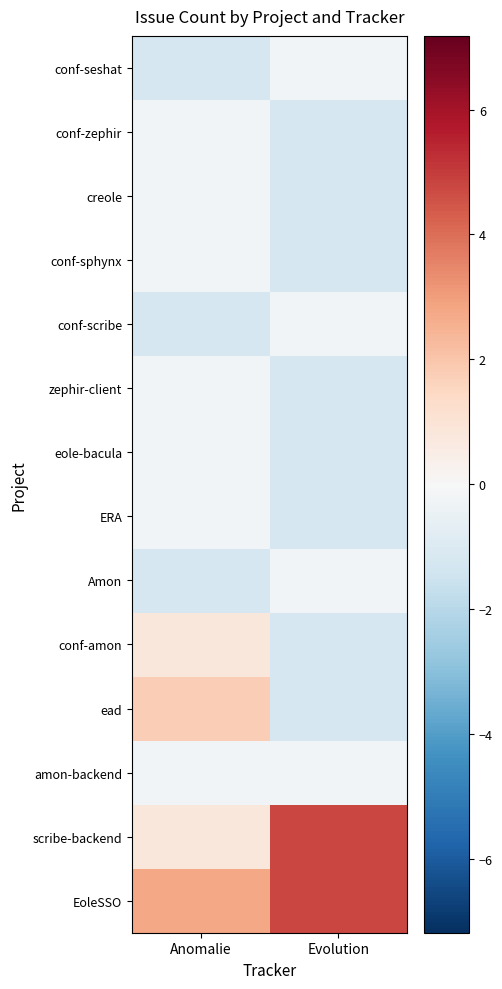

At how many categories does at least one series exceed 1?

2